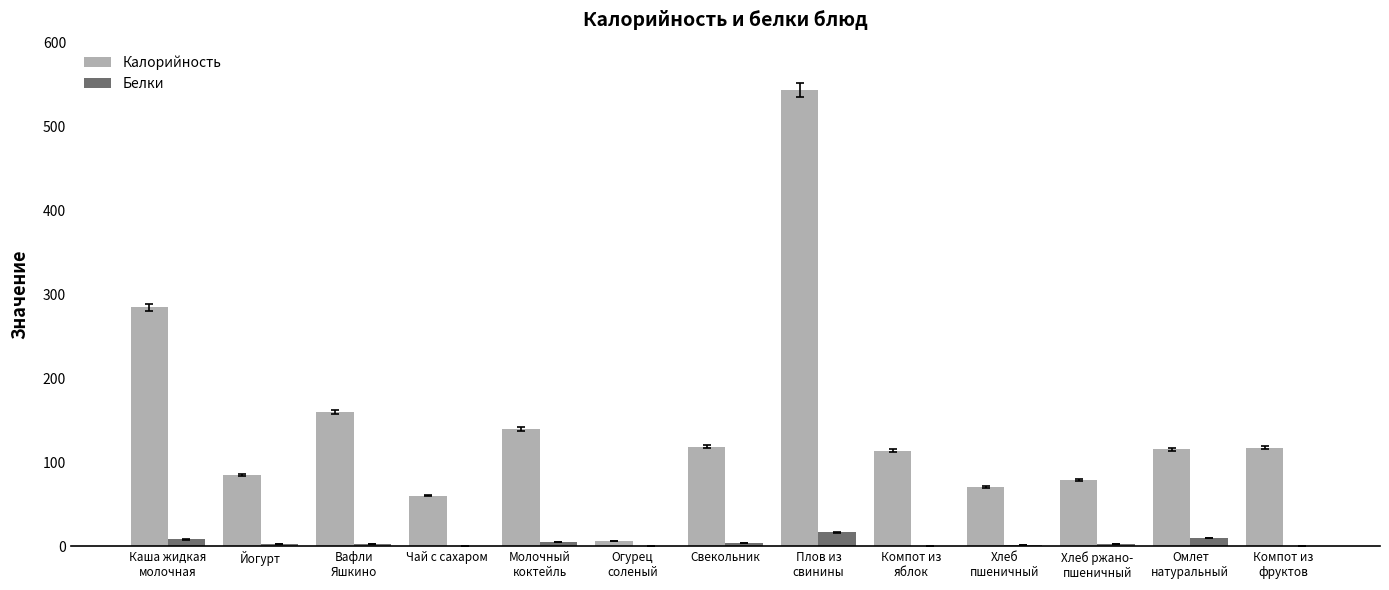

Which category has the highest value in the Белки series?

Плов из
свинины